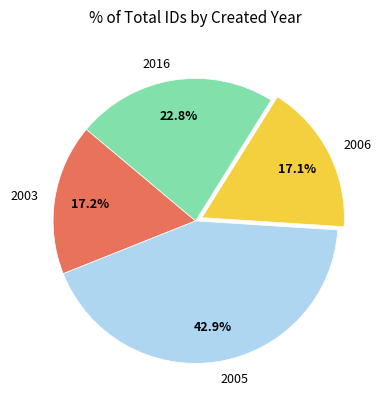

What percentage is NOT represented by 2005?

57.1%